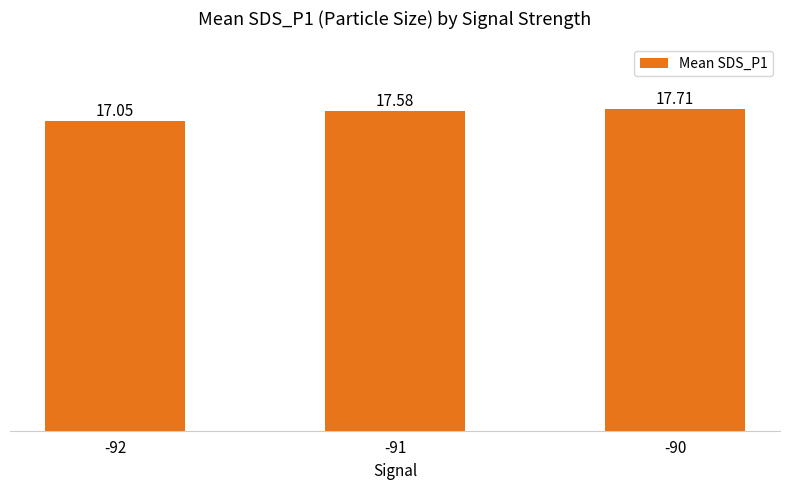

Is it true that the value at -90 is 24.1?

False